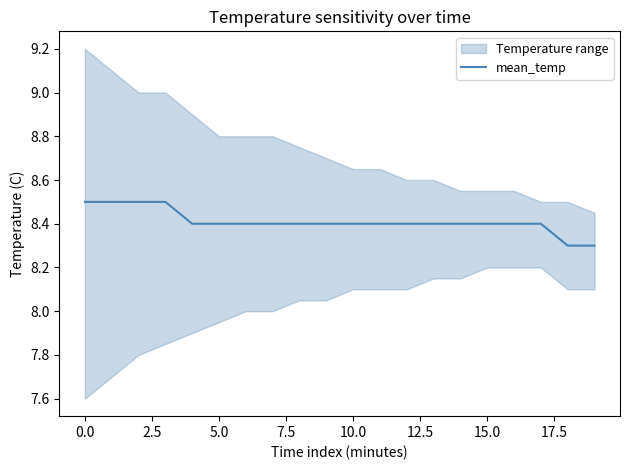

What is the label of the 15th point from the left?

14